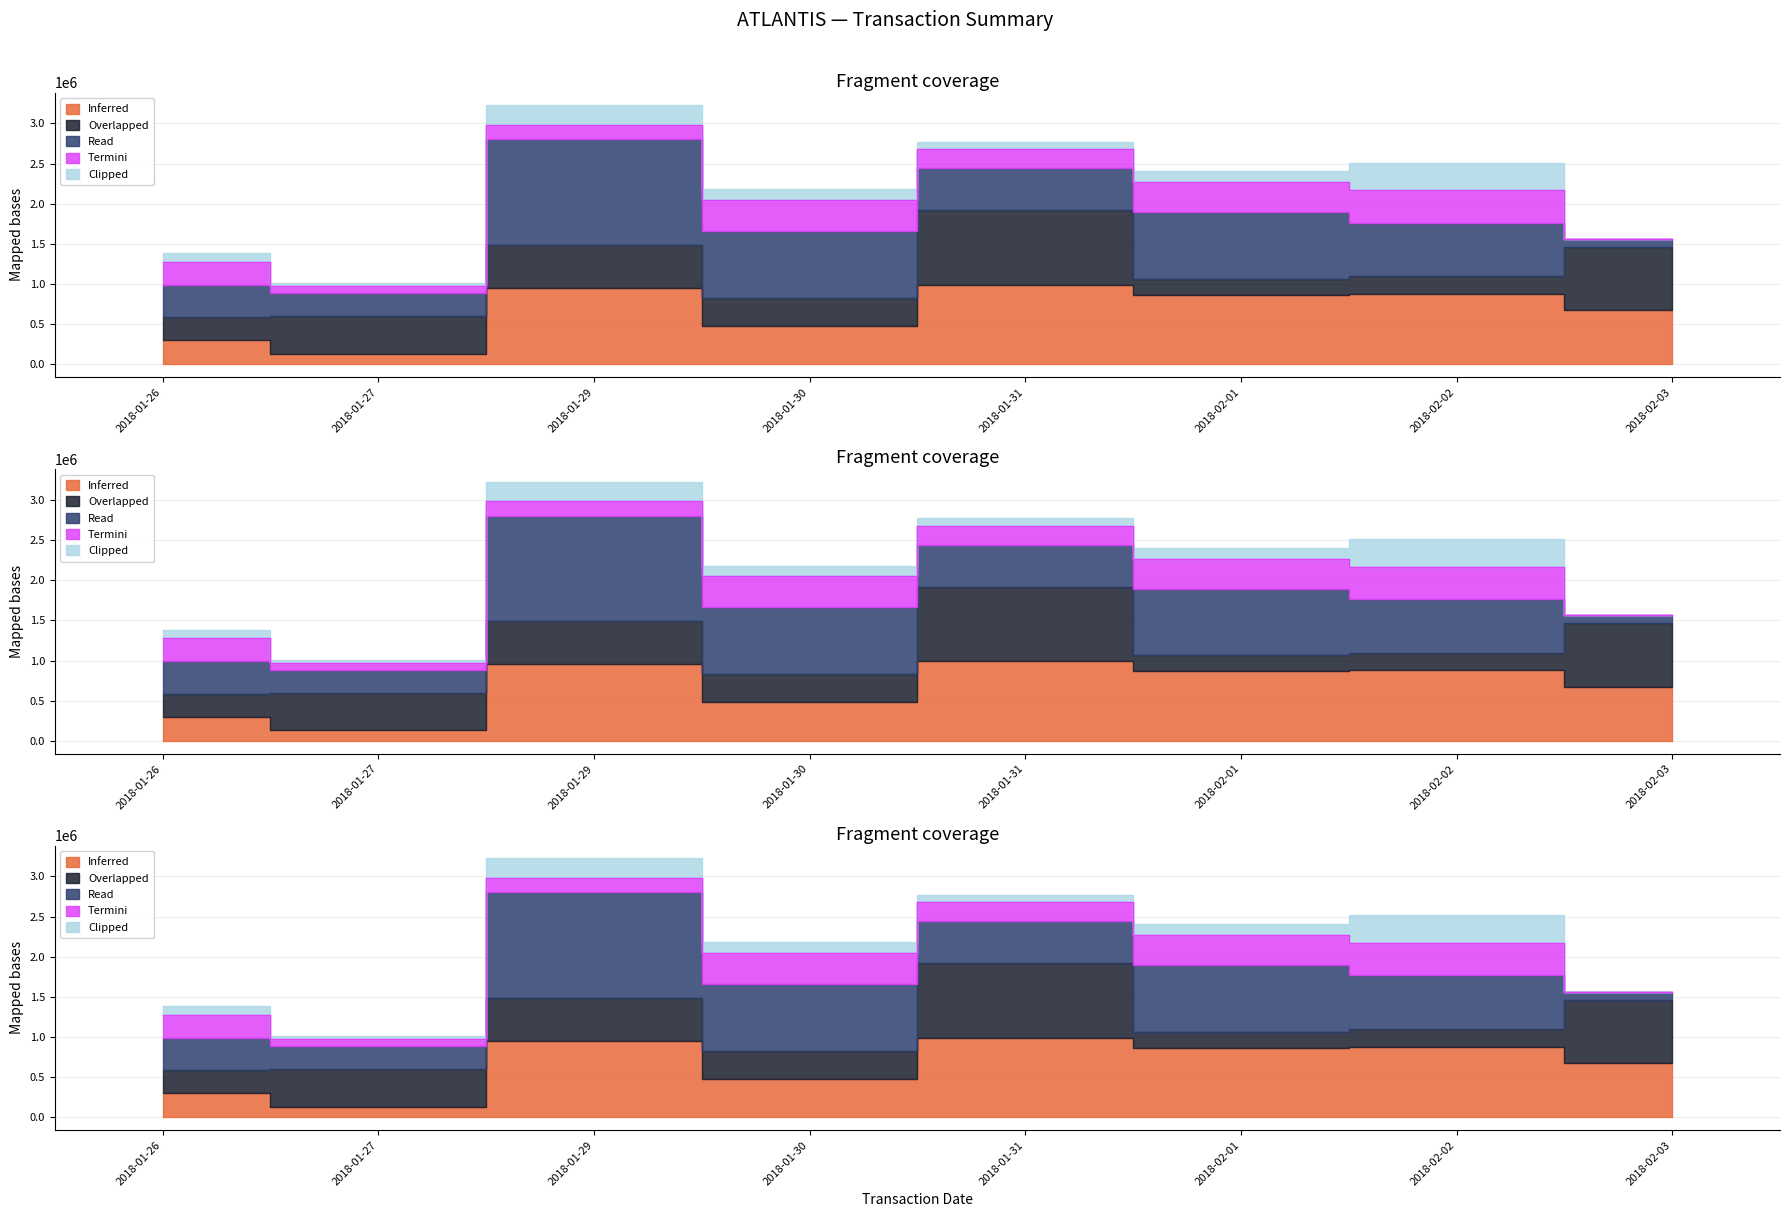

What is the label of the 4th point from the right?

2018-01-31